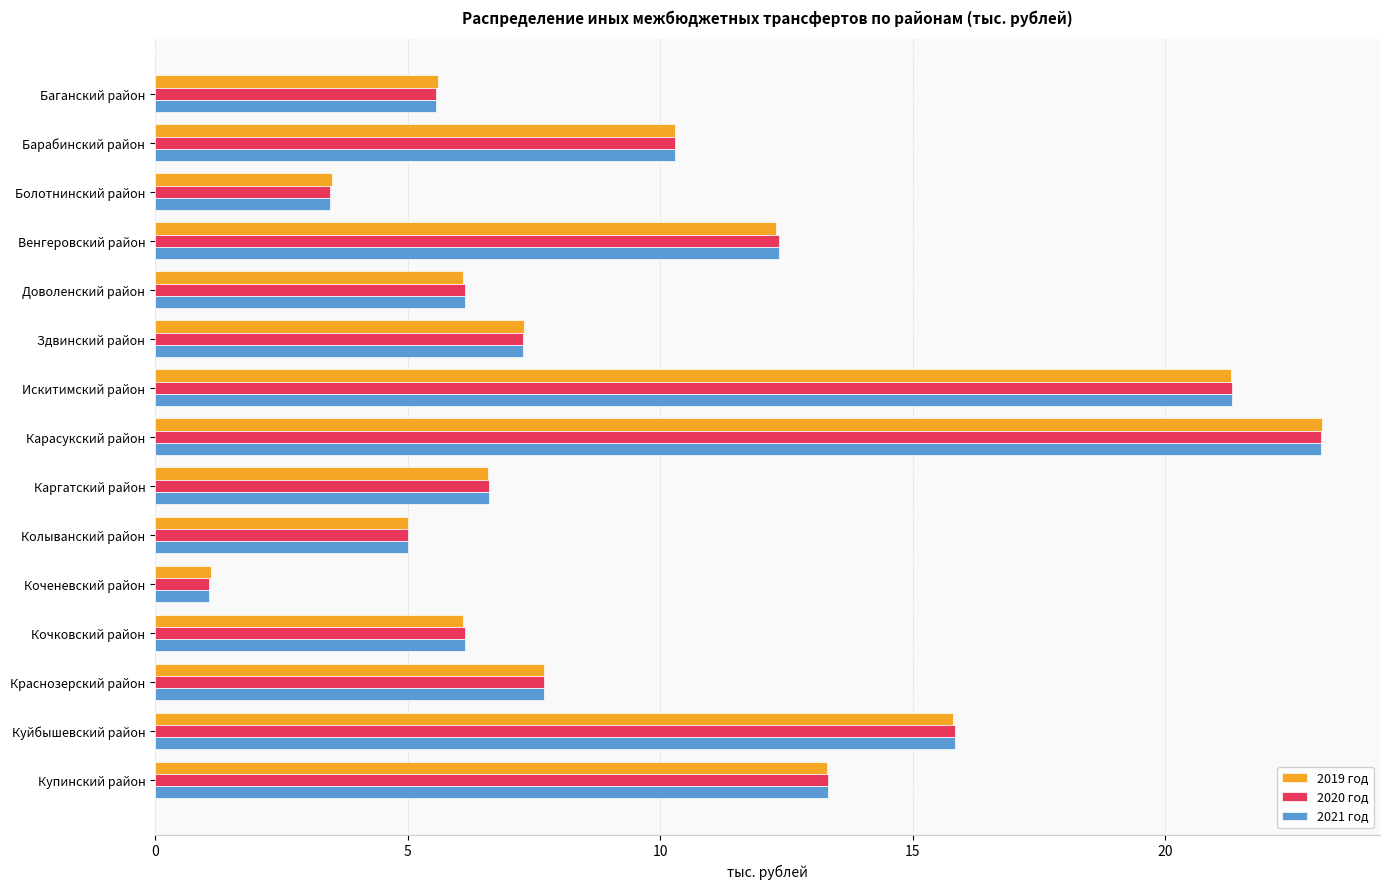

Count the number of data series in this chart.

3